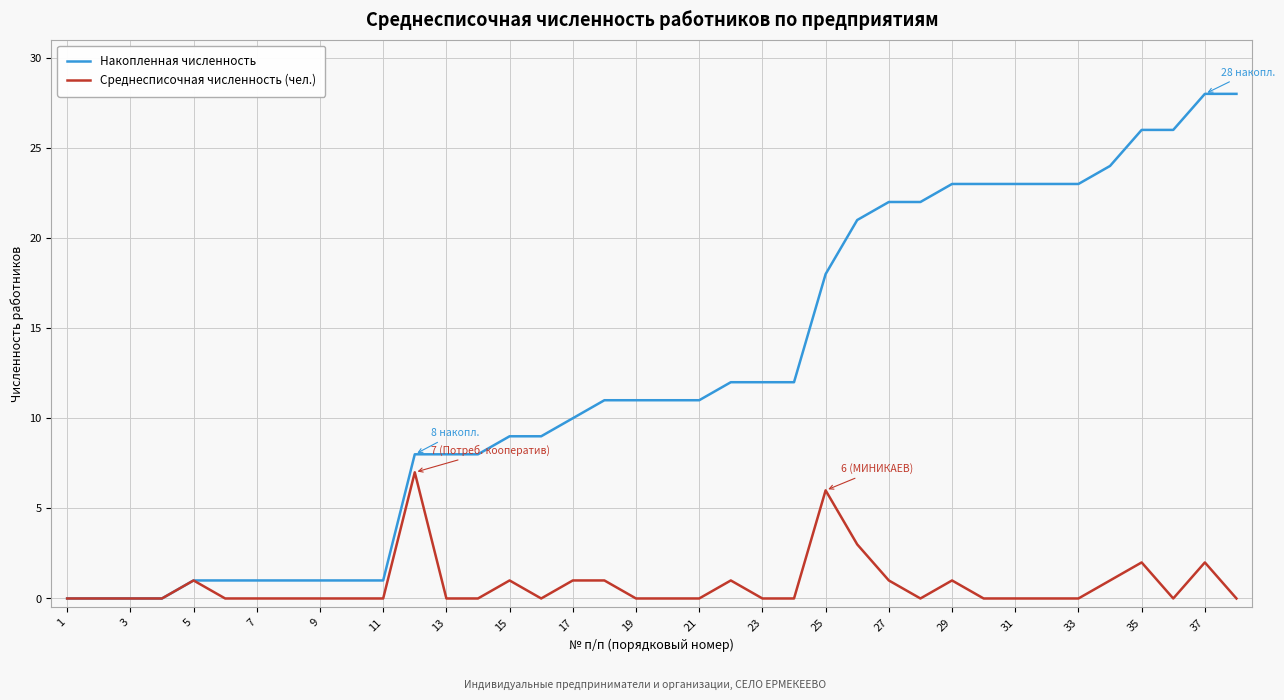

What is the maximum value for Накопленная численность?

28